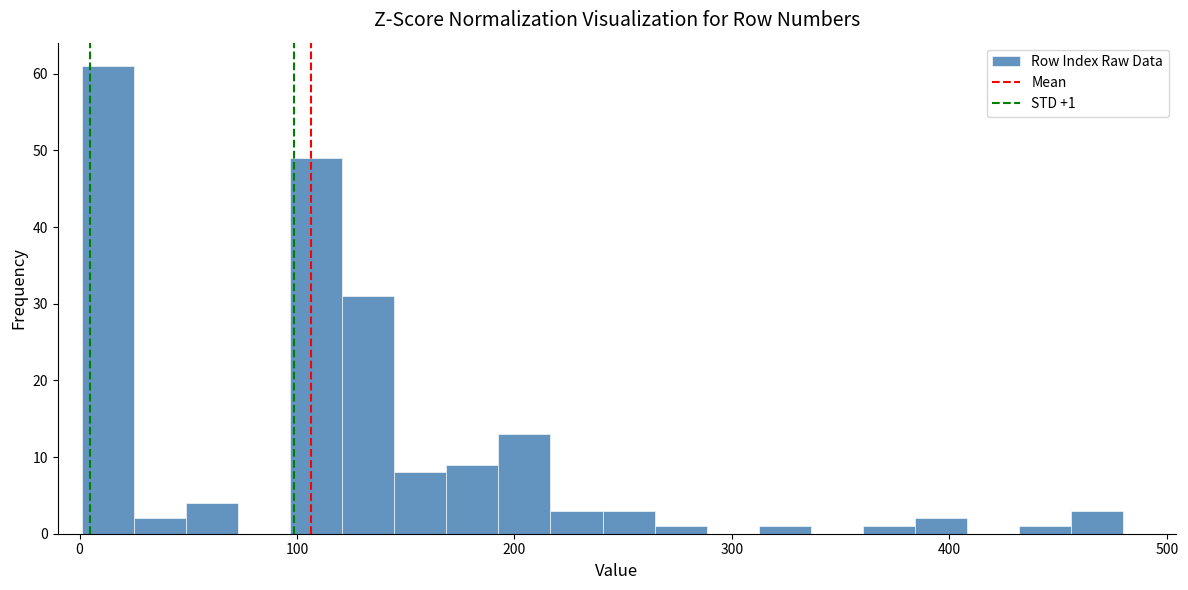

Read against the x-axis, roughly where is the centre of the tallest bar?

10